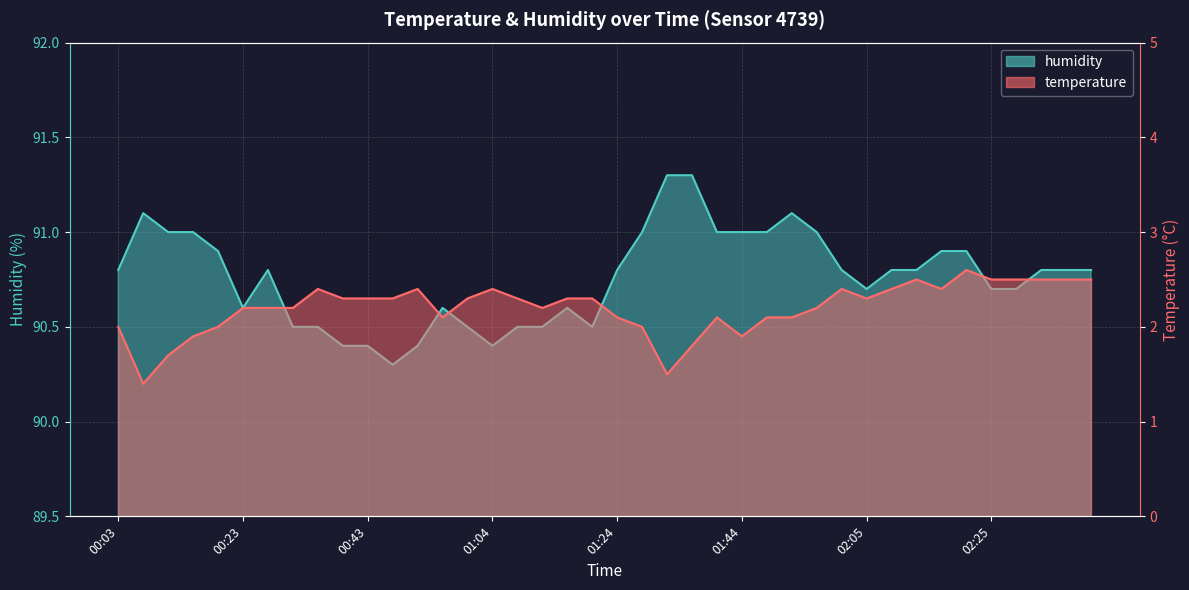

Rank the series by their maximum value, from highest to lowest.

humidity, temperature